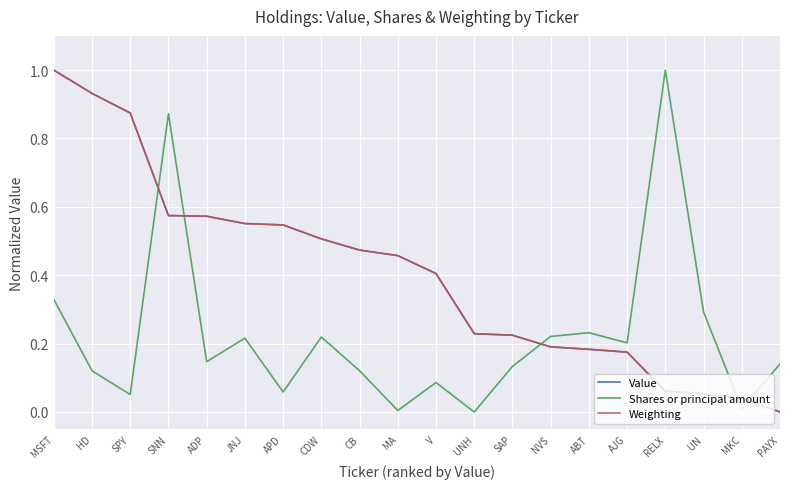

What is the sum of all Shares or principal amount values?

4.5